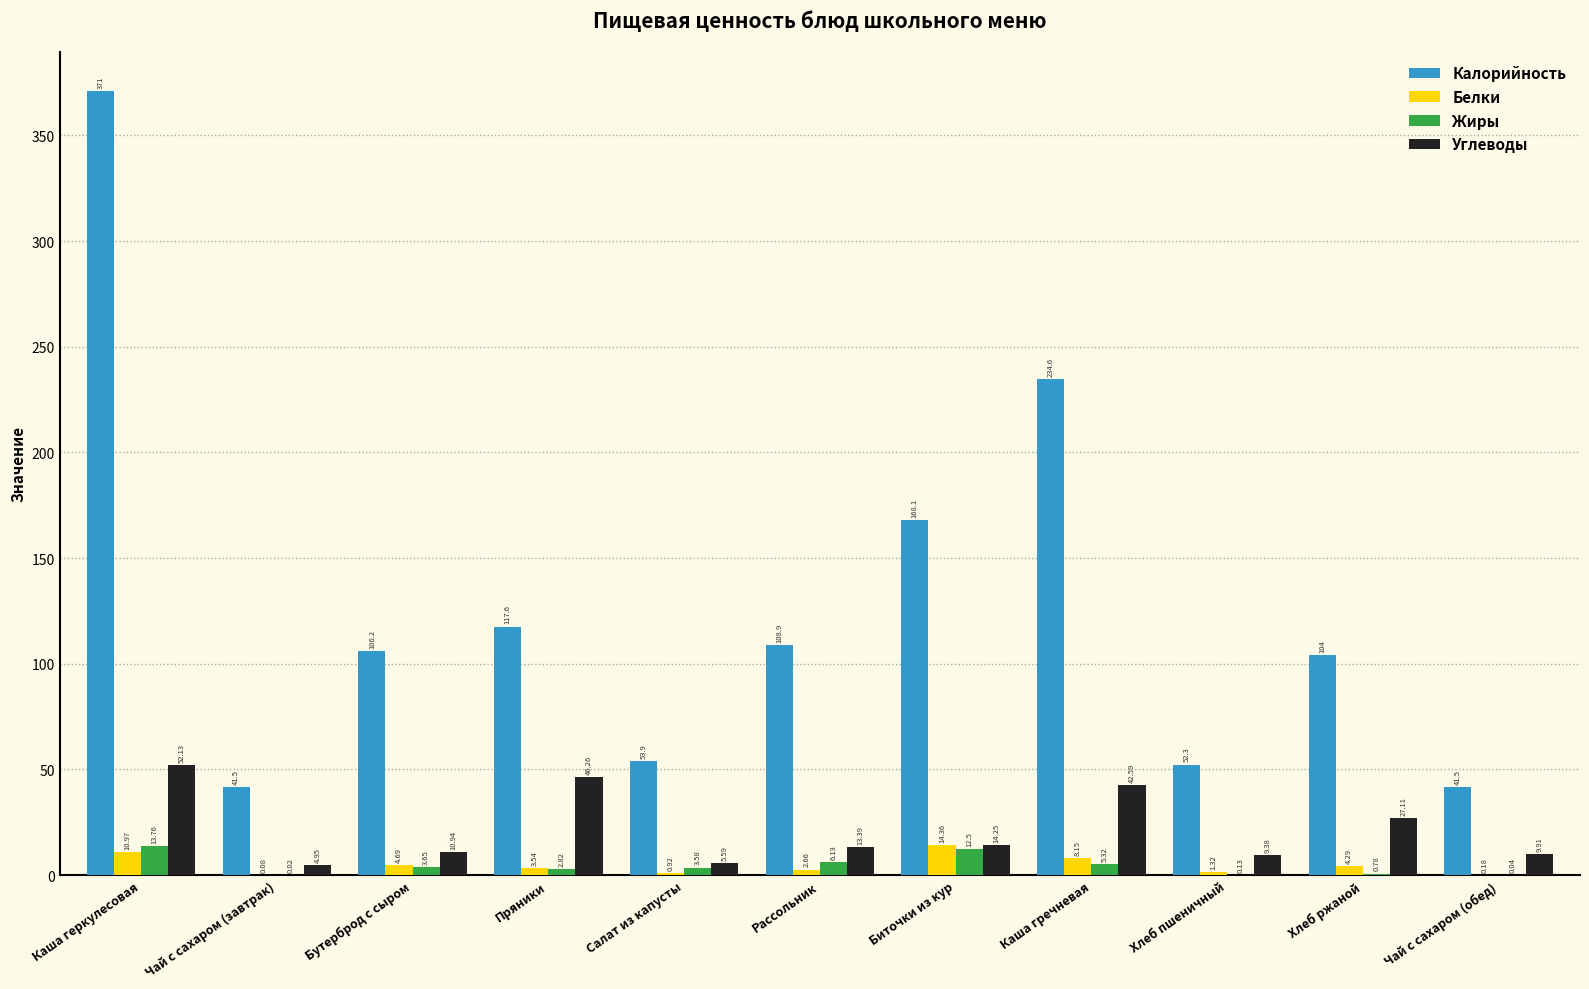

What is the sum of the Белки values at Биточки из кур and Хлеб пшеничный?

15.7